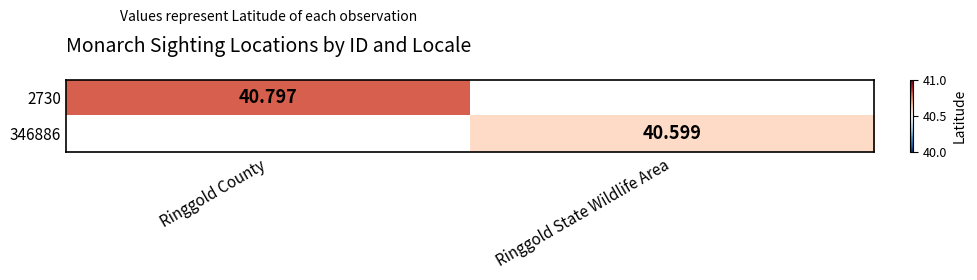

Is the value of 346886 at Ringgold State Wildlife Area greater than the value of 2730 at Ringgold County?

No